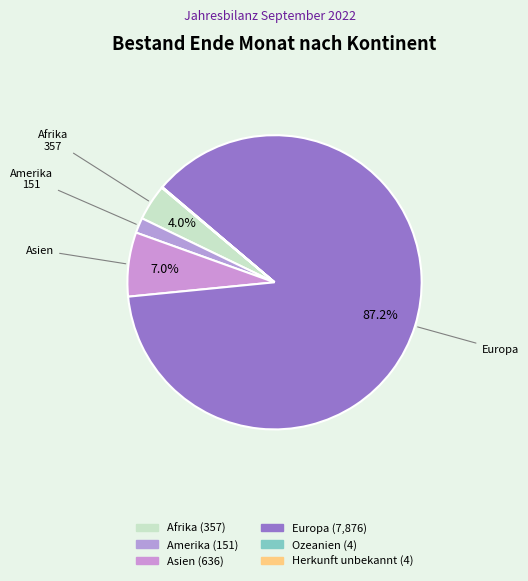

Approximately how many times larger is the value at Afrika compared to Asien?

0.6